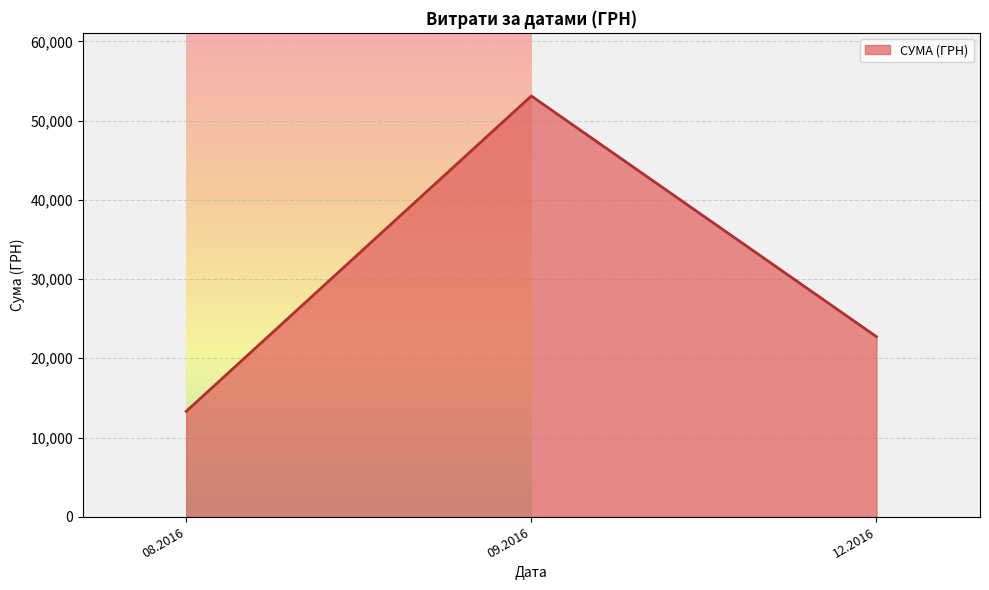

What is the sum of the values at 08.2016 and 09.2016?

66401.9